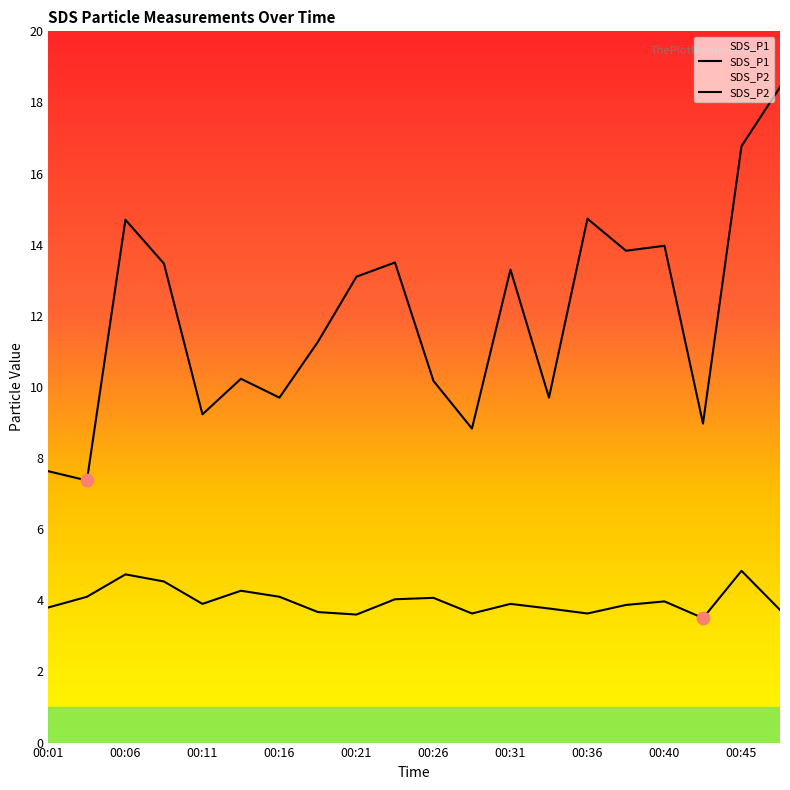

At how many categories does at least one series exceed 11?

11